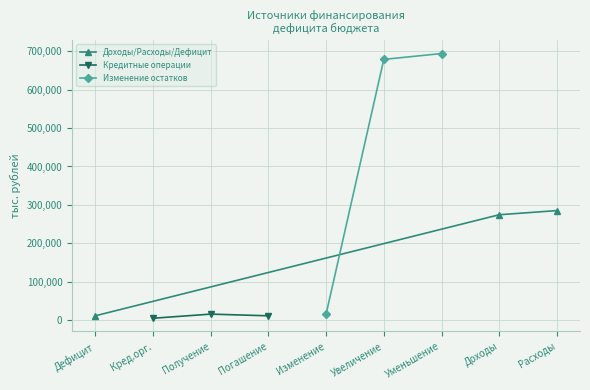

True or false: Доходы/Расходы/Дефицит has a value of 382596.7 at Доходы.

False